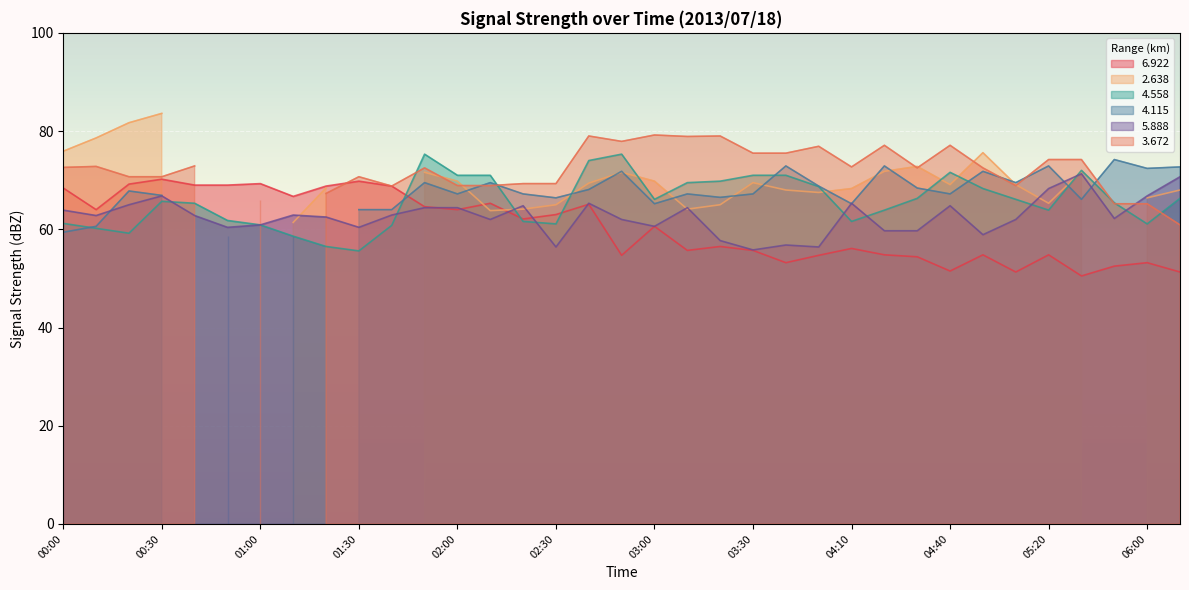

At which label does   6.922 first exceed 60?

00:00